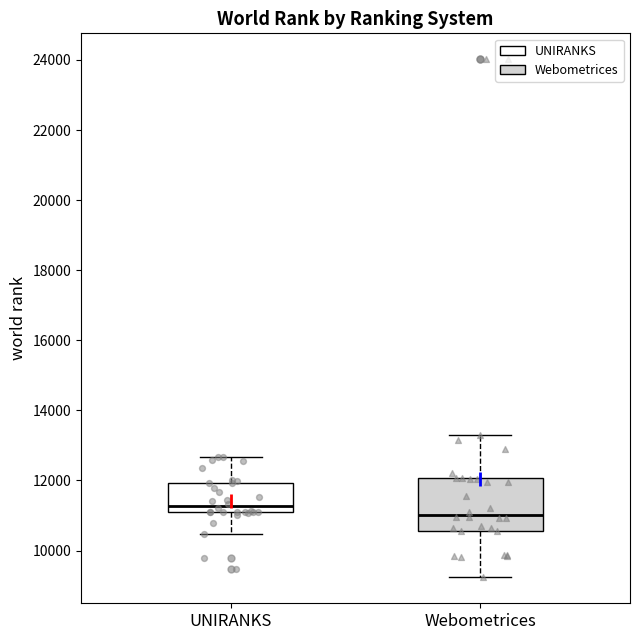

Where does the upper whisker of the box for UNIRANKS end on the y-axis? The values are not printed on the chart, so give them approximately, as read against the axis.

12600